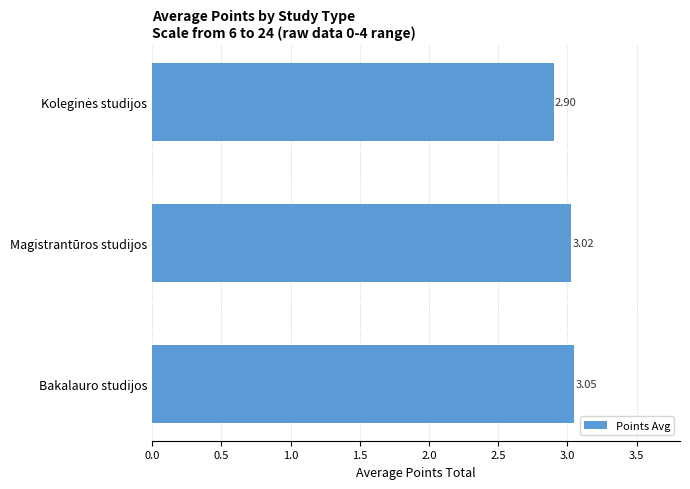

Which label corresponds to the largest value in the chart?

Bakalauro studijos